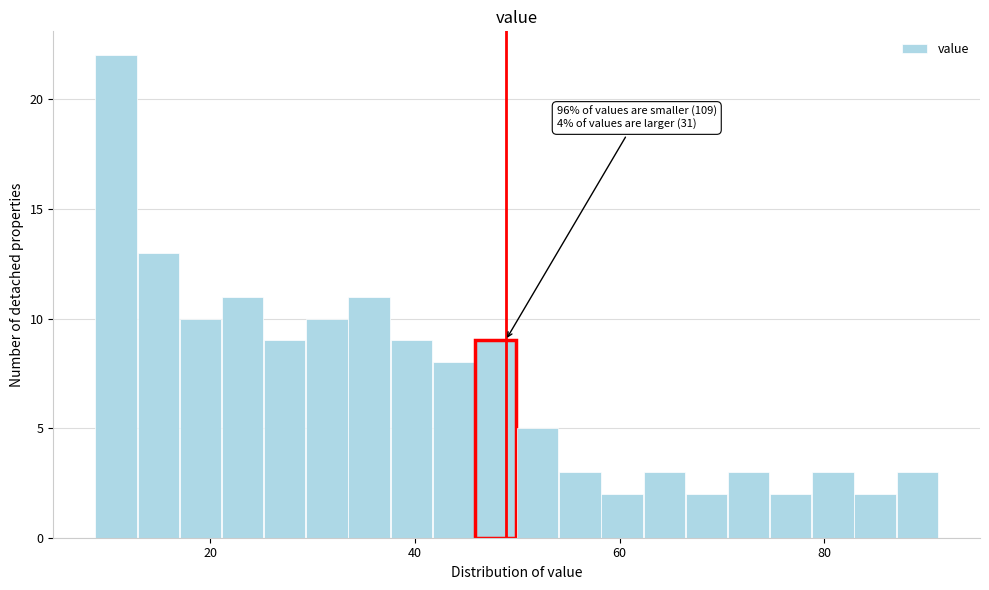

Around what value on the x-axis is the tallest bar? Give the approximate position of its centre, as read against the axis.

10